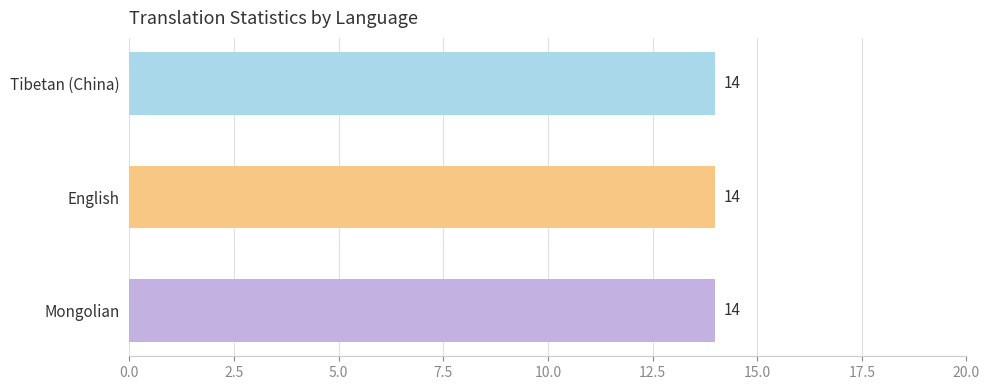

Does the chart contain any negative values?

No